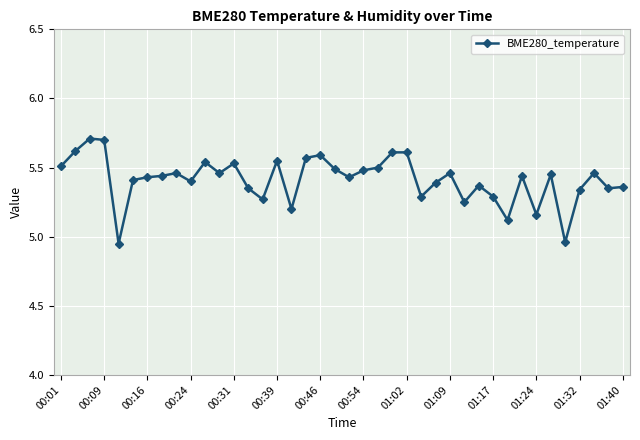

What is the sum of all values?

216.5